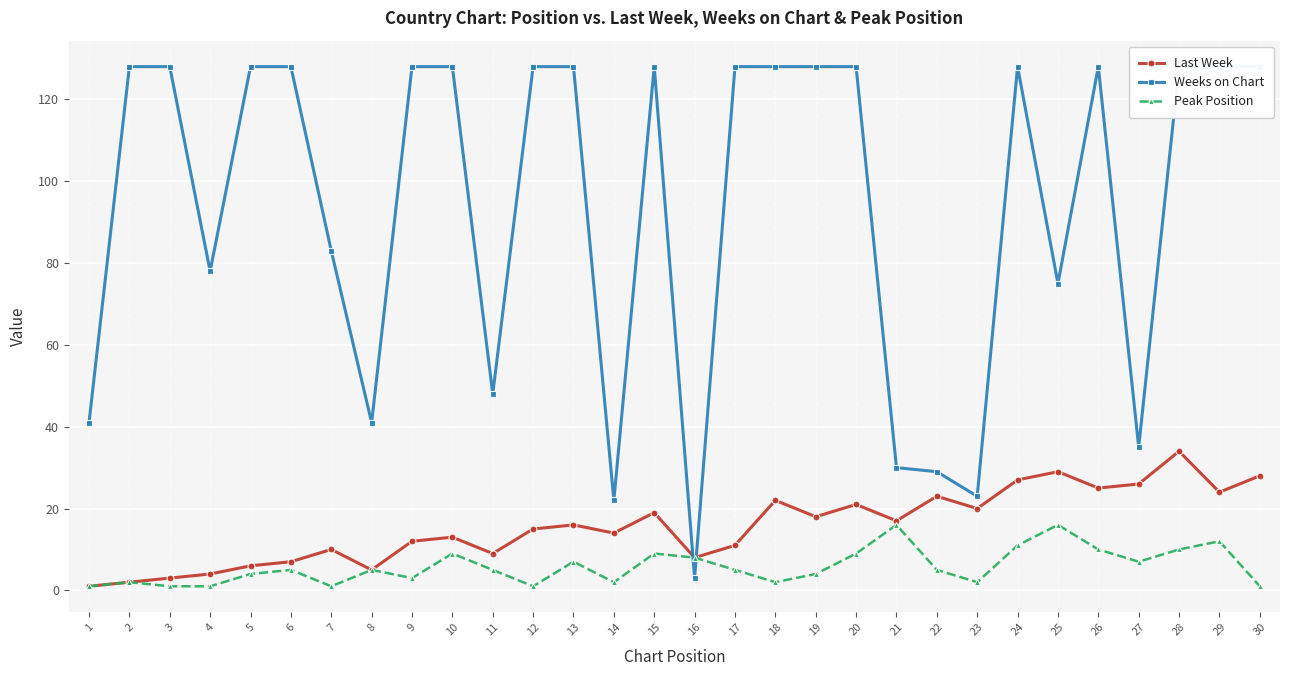

What is the sum of all Peak Position values?

174